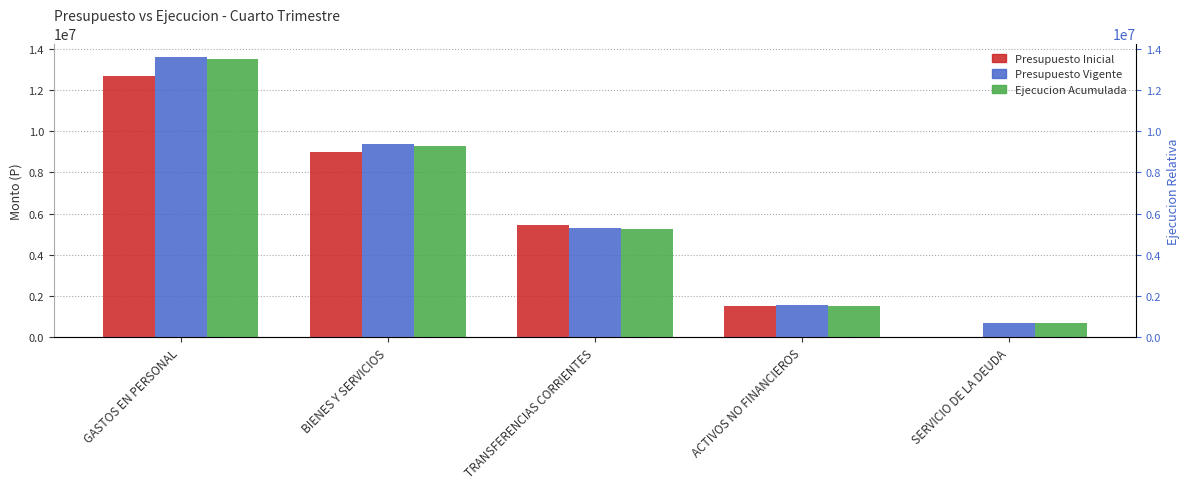

Between GASTOS EN PERSONAL and ACTIVOS NO FINANCIEROS, which series saw the biggest shift?

Presupuesto Vigente